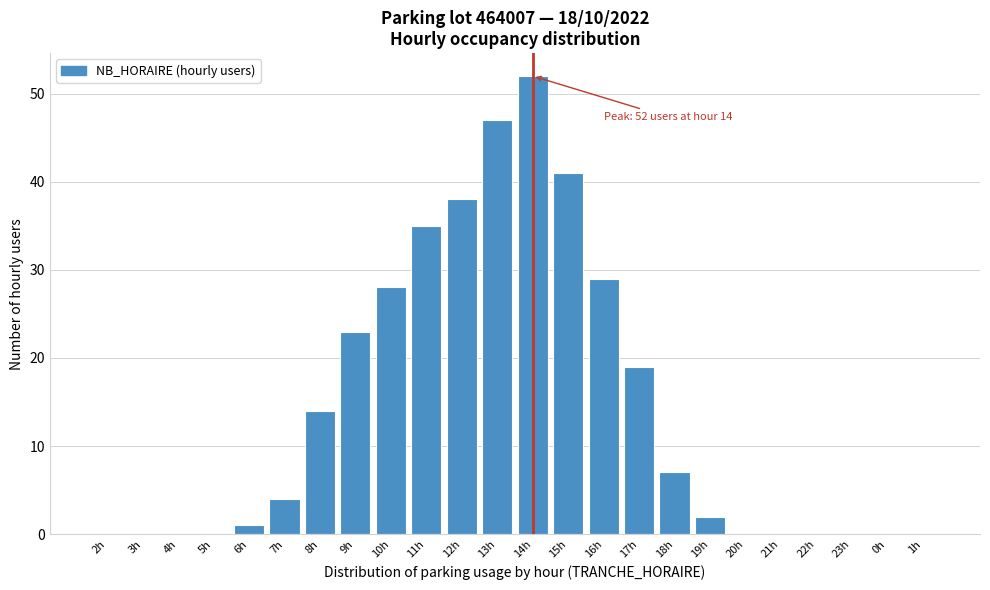

Reading left to right, what are all the values shown in this chart?

2h=0	3h=0	4h=0	5h=0	6h=1	7h=4	8h=14	9h=23	10h=28	11h=35	12h=38	13h=47	14h=52	15h=41	16h=29	17h=19	18h=7	19h=2	20h=0	21h=0	22h=0	23h=0	0h=0	1h=0